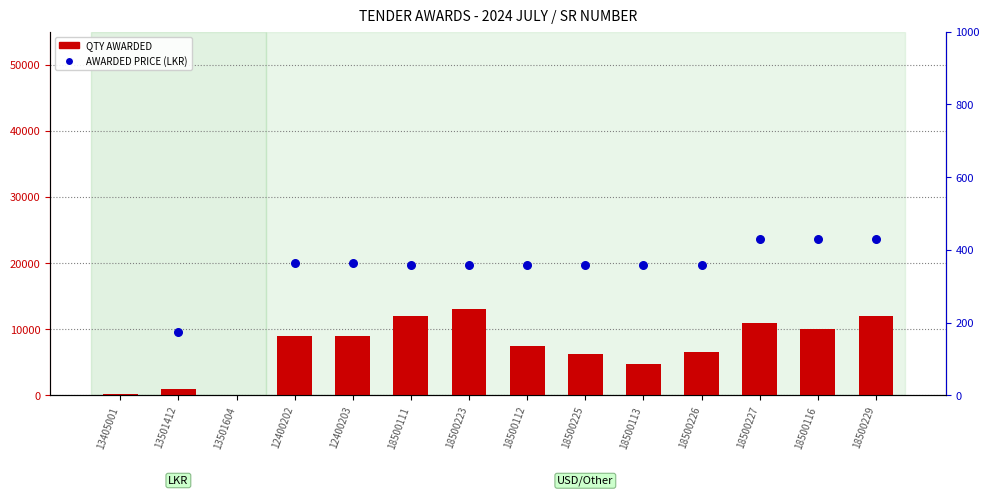

What is the total value across all series at 18500226?

6860.0